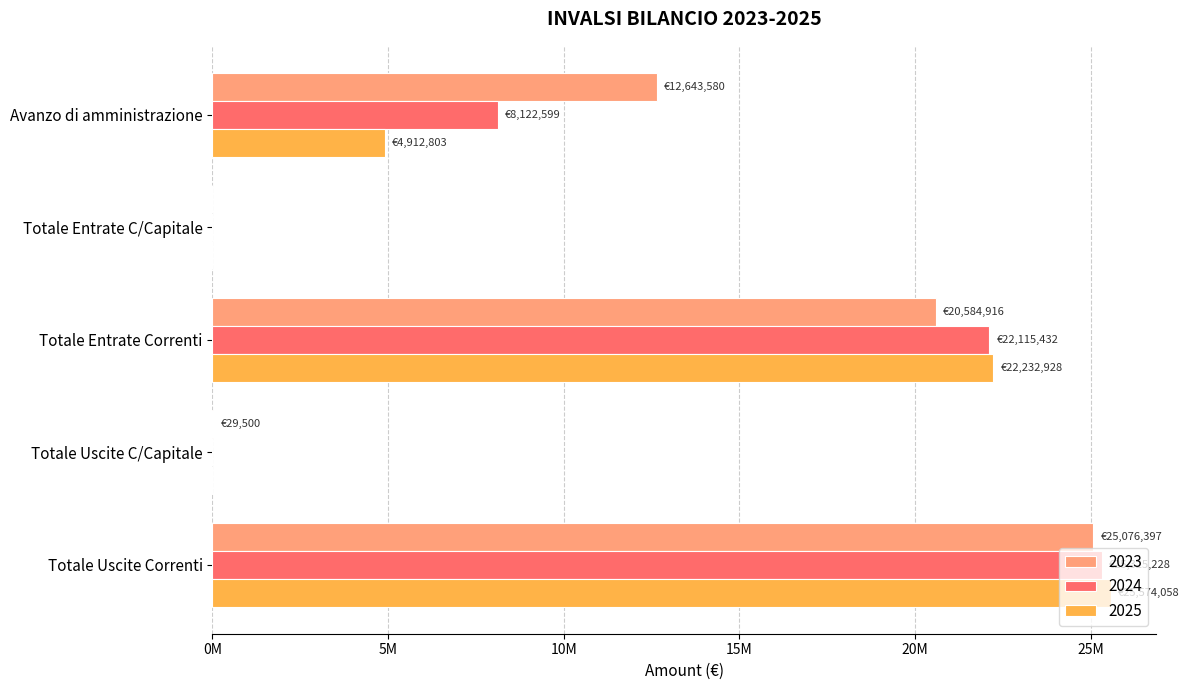

What are all the series names shown in the legend?

2023, 2024, 2025